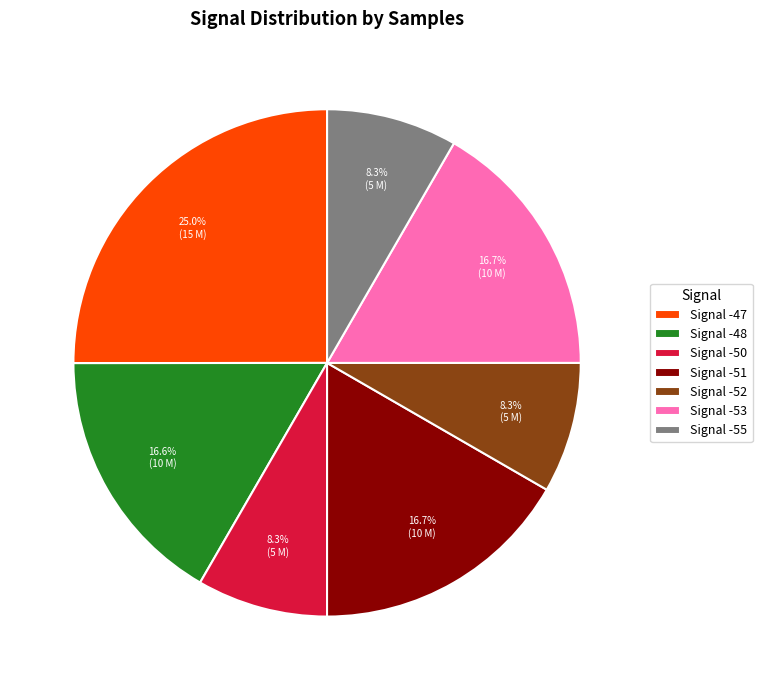

Approximately how many times larger is the value at Signal -53 compared to Signal -47?

0.7